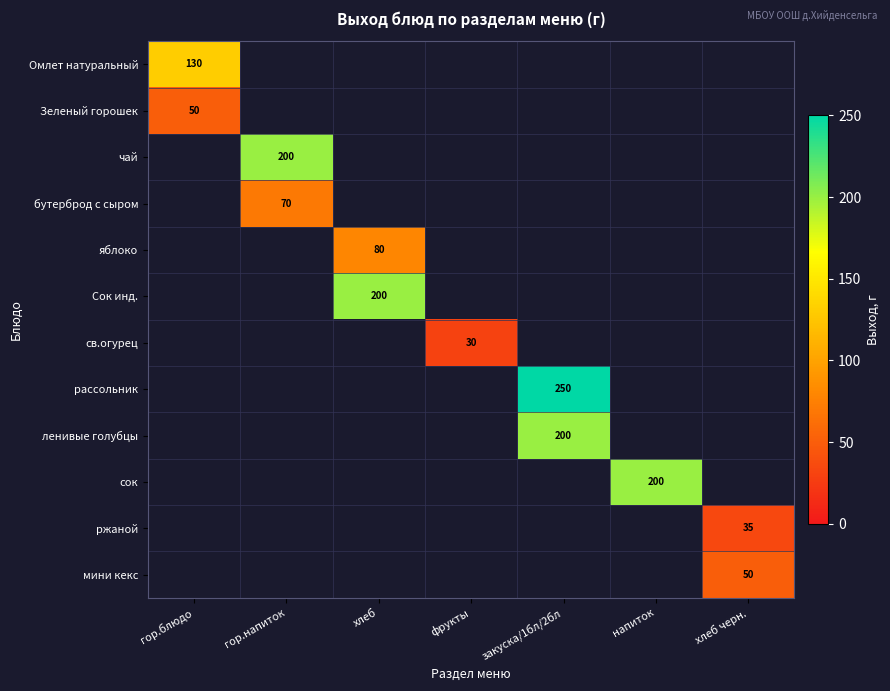

Is it true that чай equals 200 at гор.напиток?

True